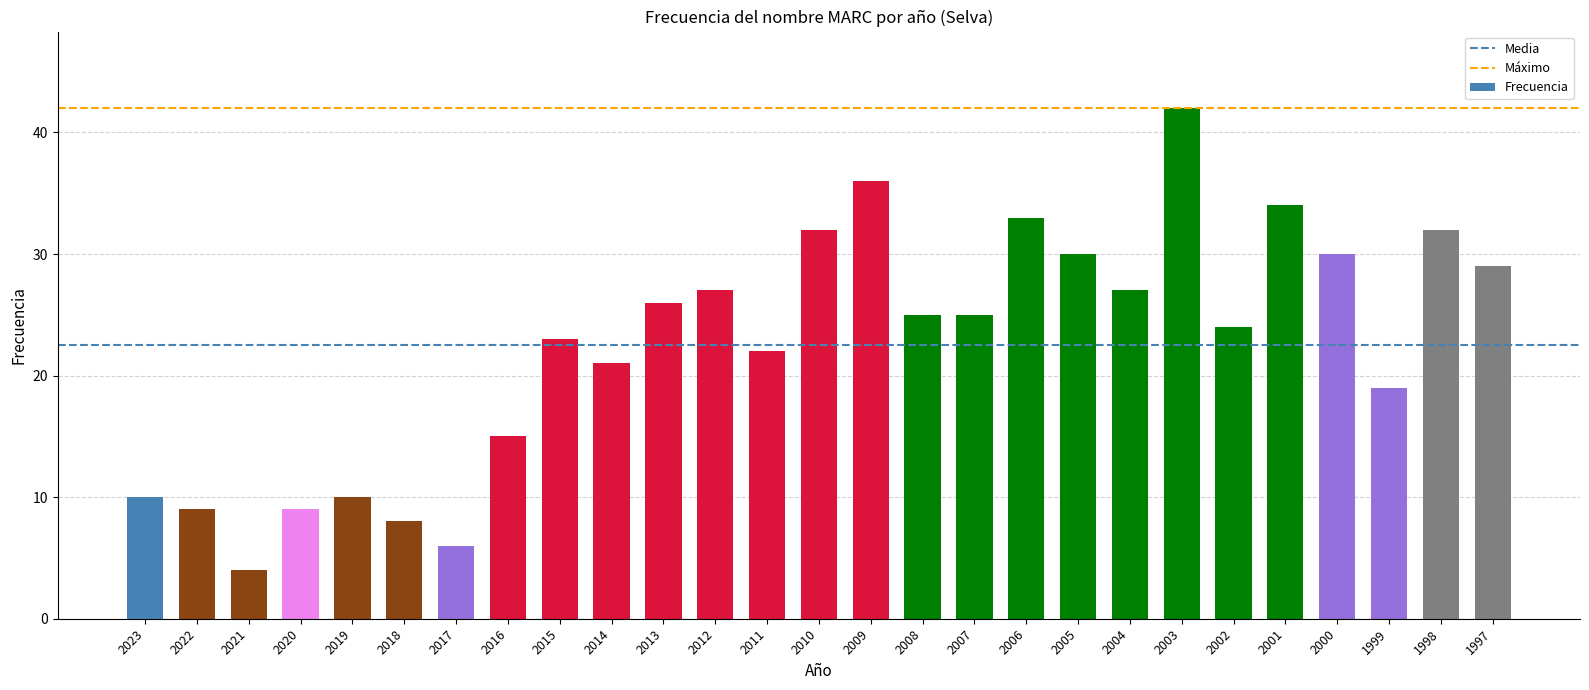

Reading left to right, list all the values displayed in this chart.

10	9	4	9	10	8	6	15	23	21	26	27	22	32	36	25	25	33	30	27	42	24	34	30	19	32	29